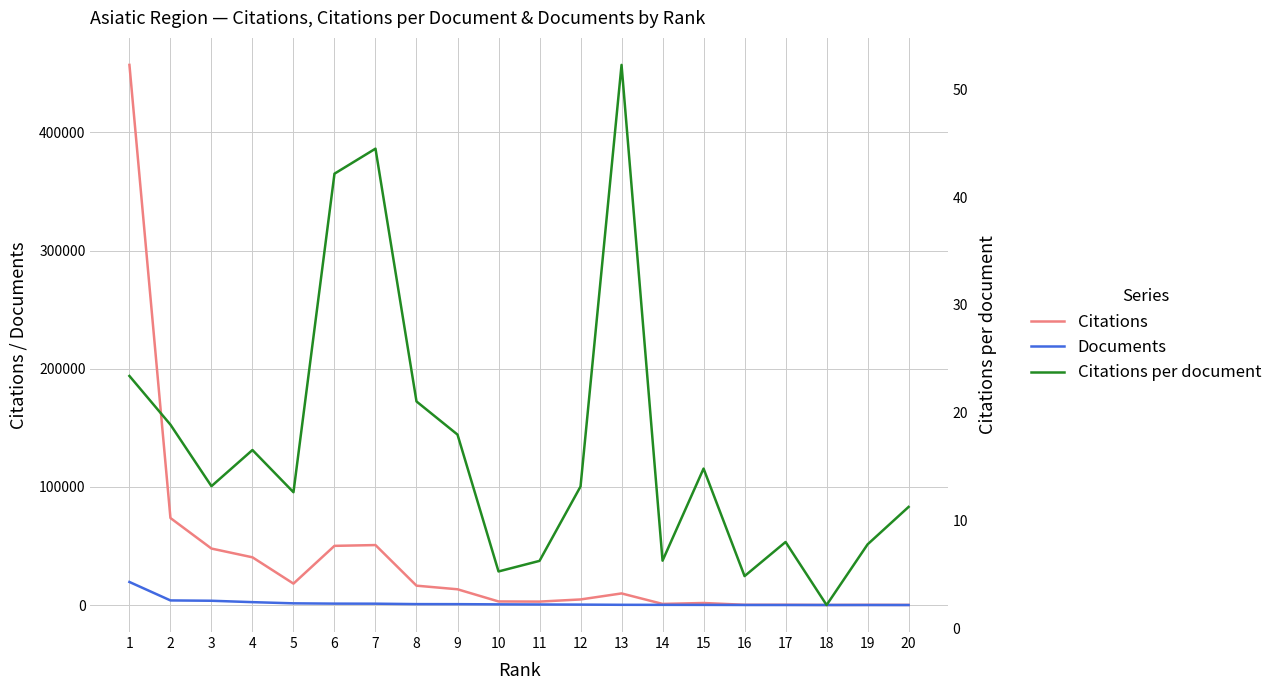

What is the difference between the Documents values at 14 and 12?

208.0